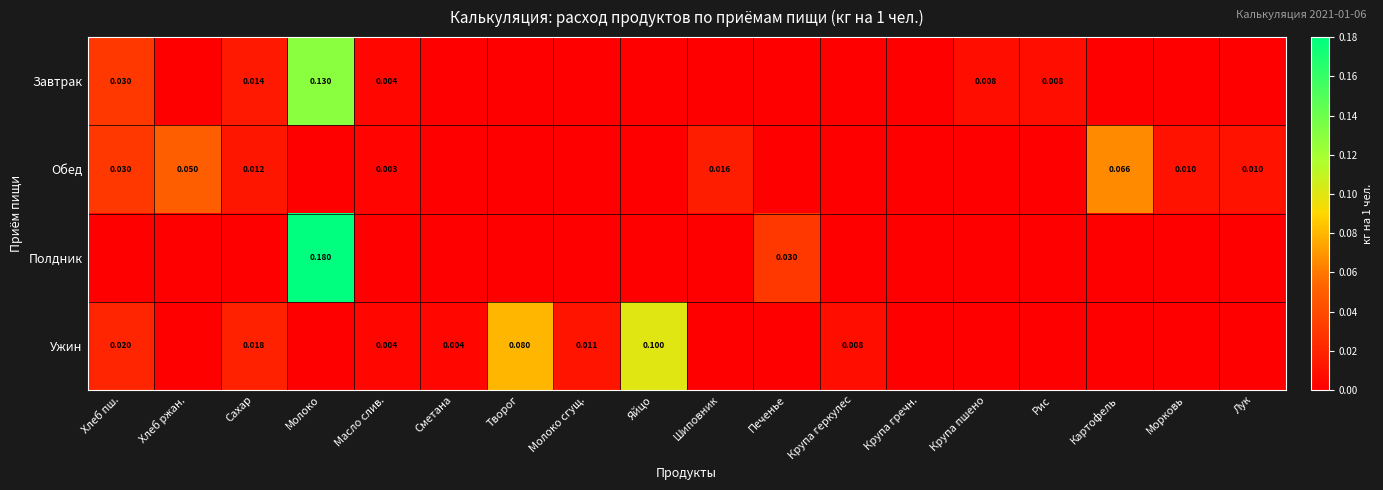

The Полдник series shows 0.1 at Печенье. True or false?

False